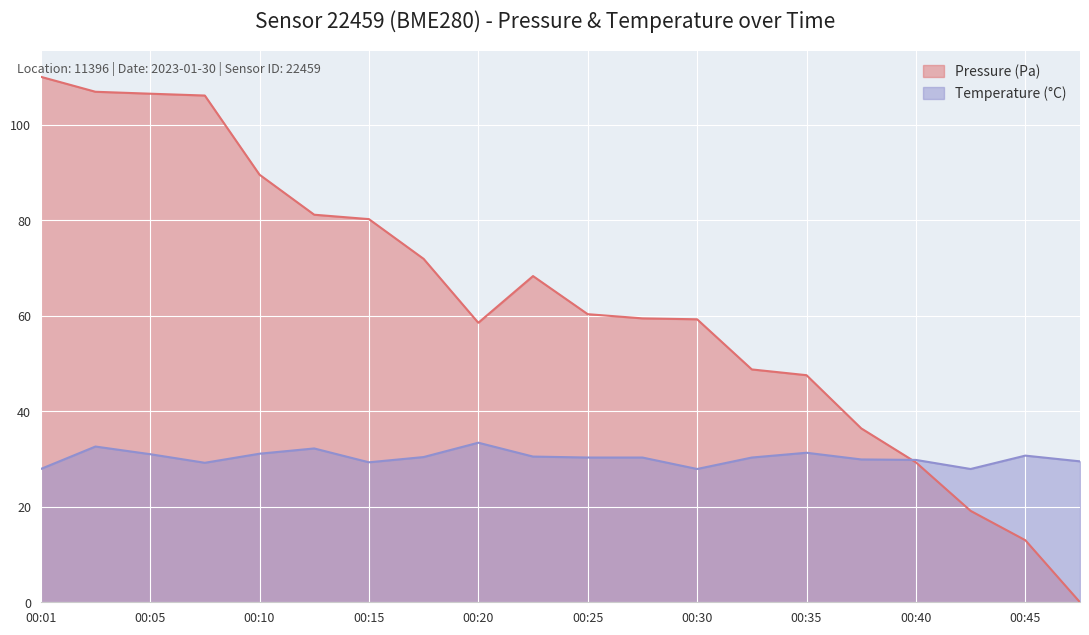

How many interior local peaks does the temperature series have?

5